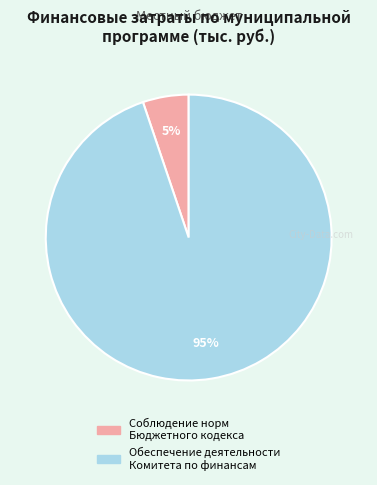

To the nearest percent, what is the difference between the largest and smallest slice percentages?

90%